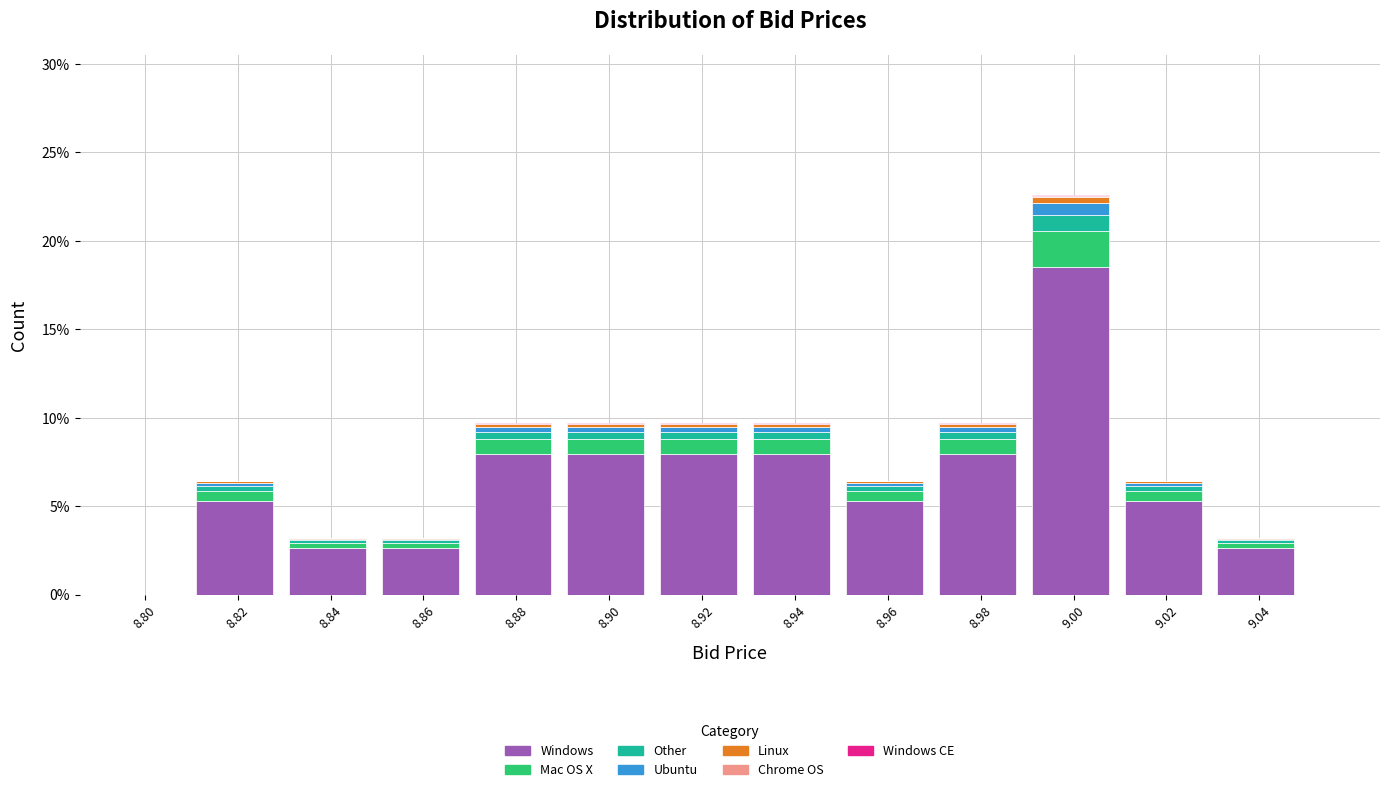

Are the bars grouped side by side (vs. stacked)?

No